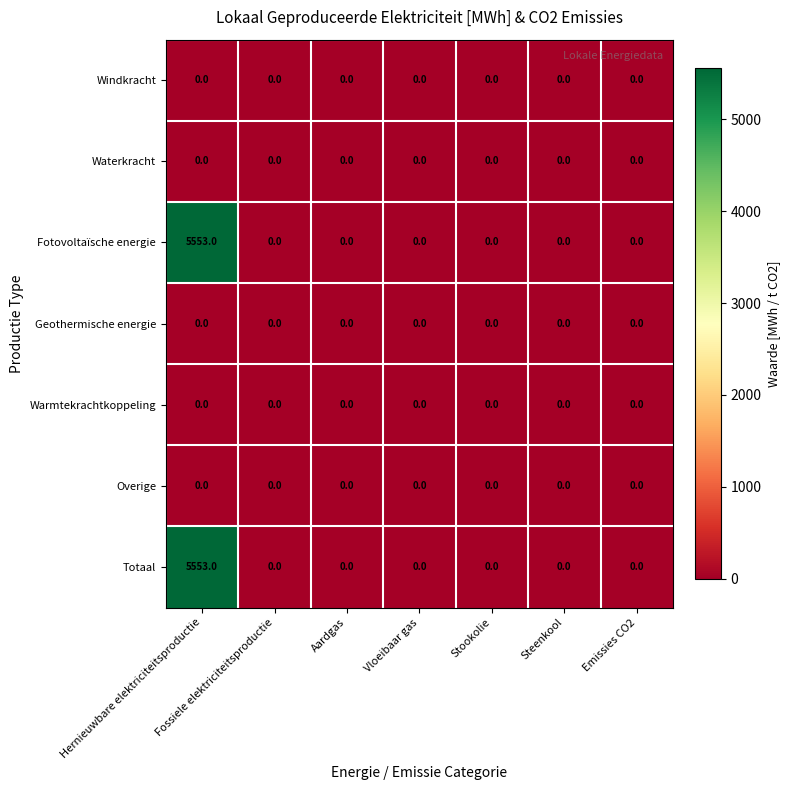

True or false: Warmtekrachtkoppeling has a value of 0 at Vloeibaar gas.

True